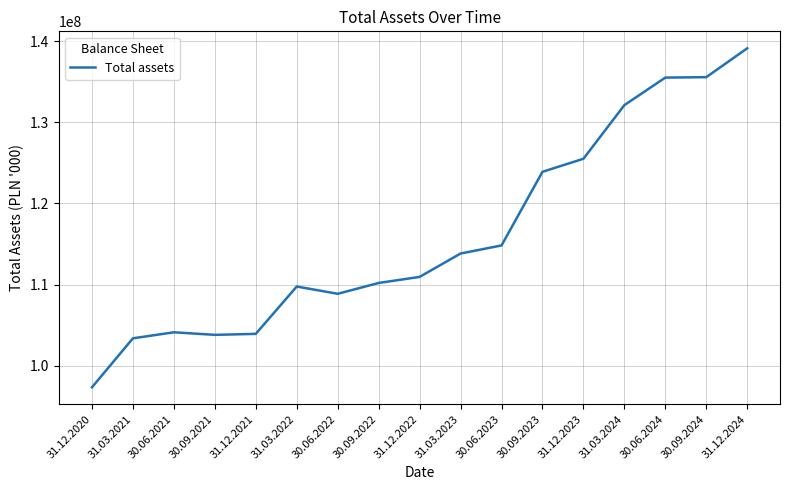

What is the sum of all values?

1972744674.1